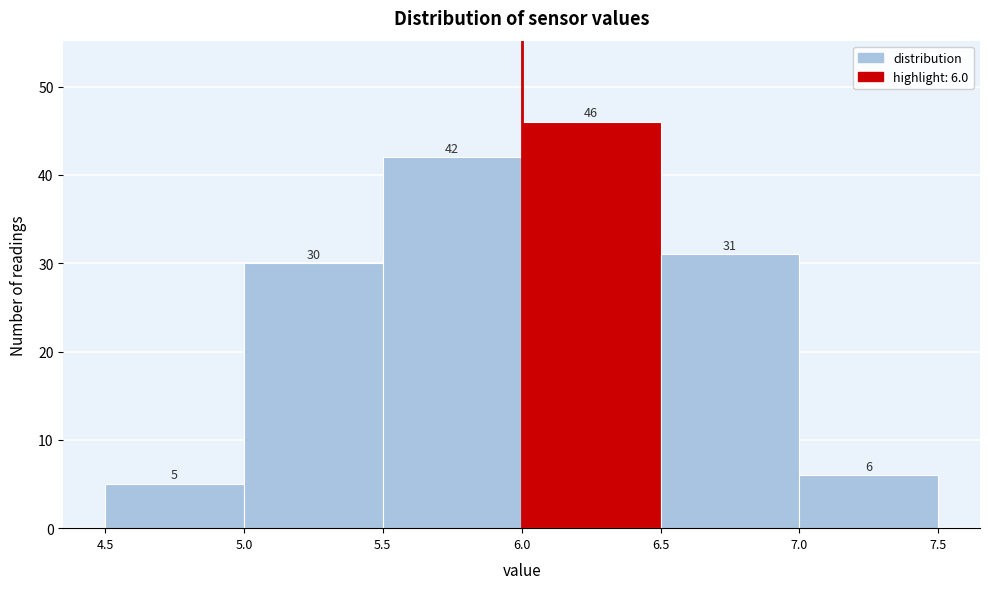

Over which range of the x-axis is the bar tallest?

6.0 to 6.5